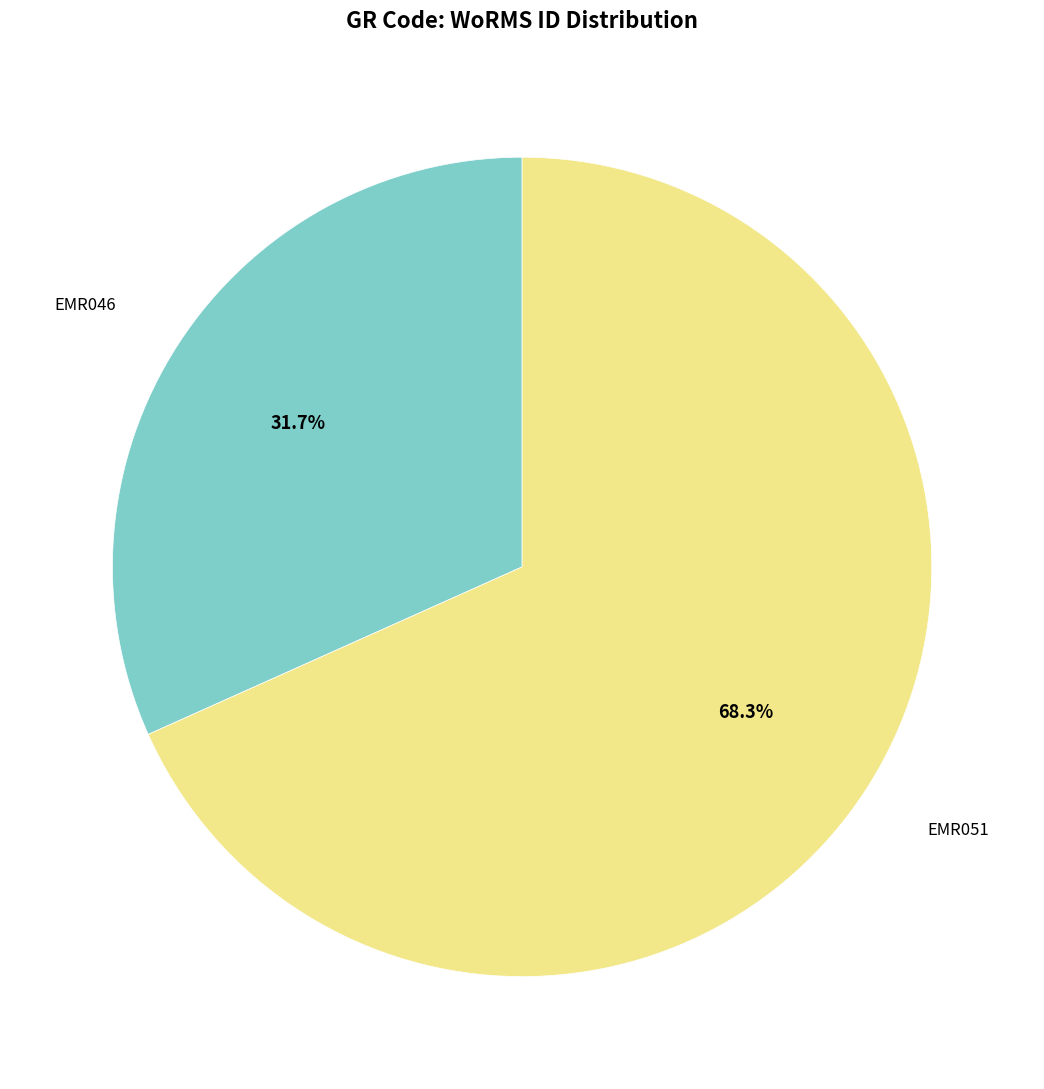

Does any single category account for the majority?

Yes